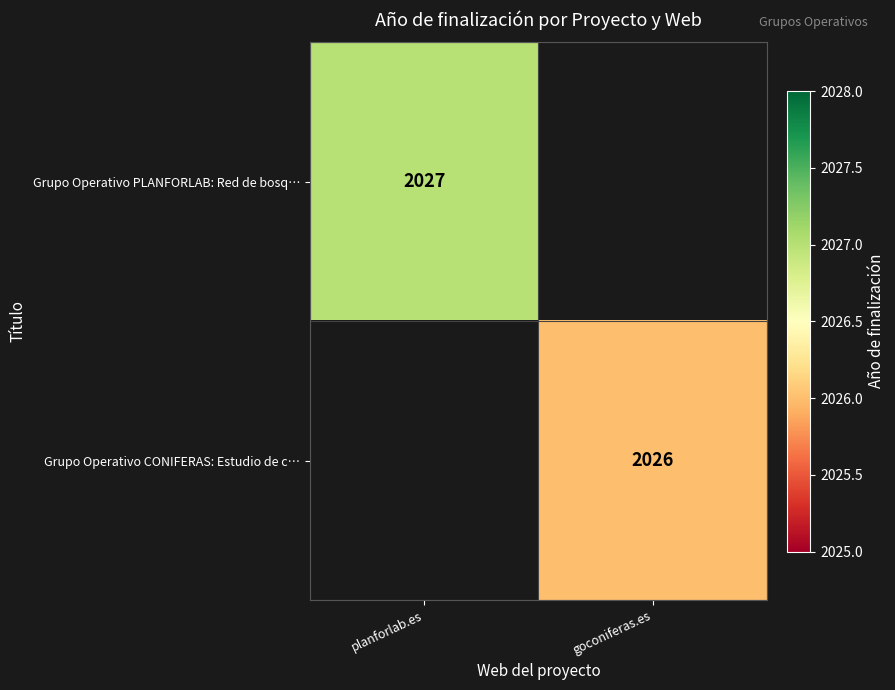

The value of Grupo Operativo PLANFORLAB: Red de bosq… at planforlab.es is 3398. True or false?

False